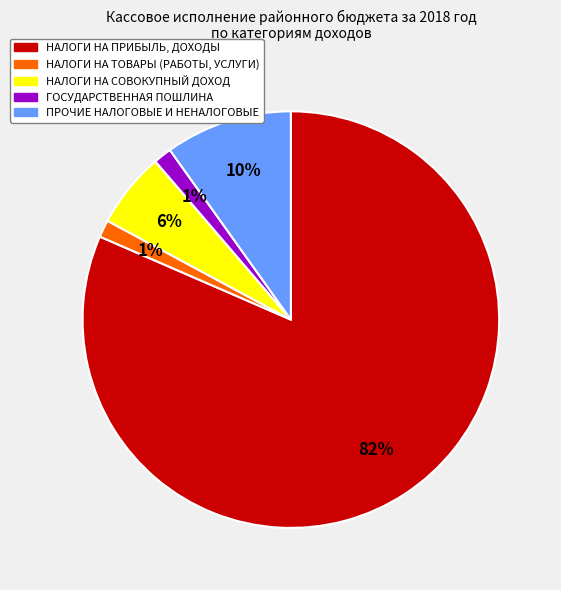

Which slice is the largest?

НАЛОГИ НА ПРИБЫЛЬ, ДОХОДЫ